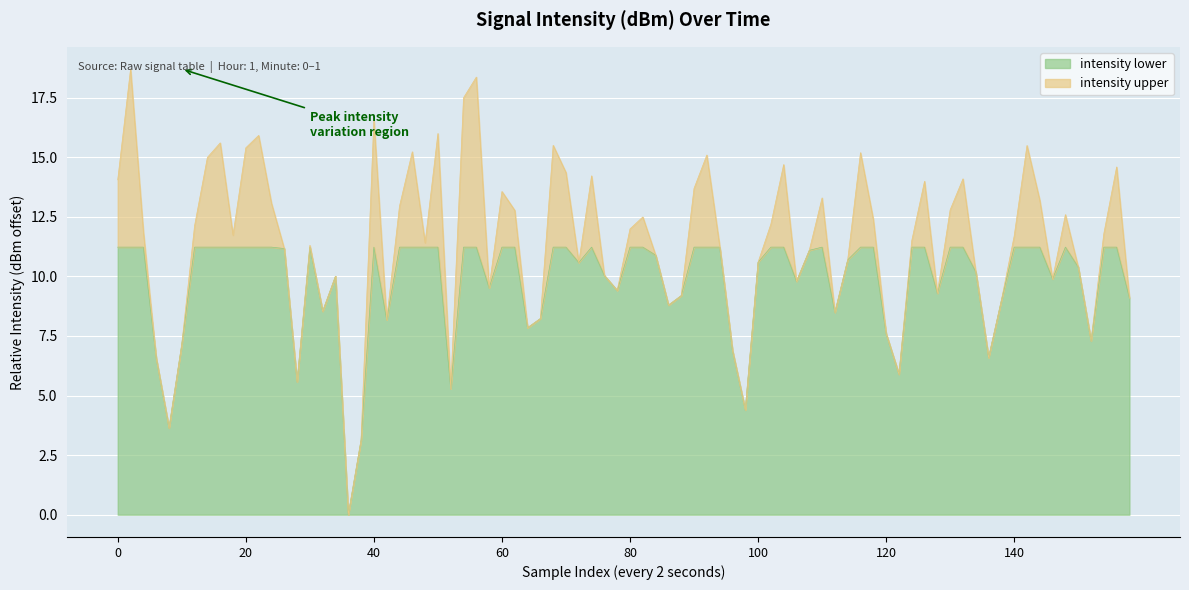

How many points are higher than both their immediate neighbors (excluding endpoints)?

5